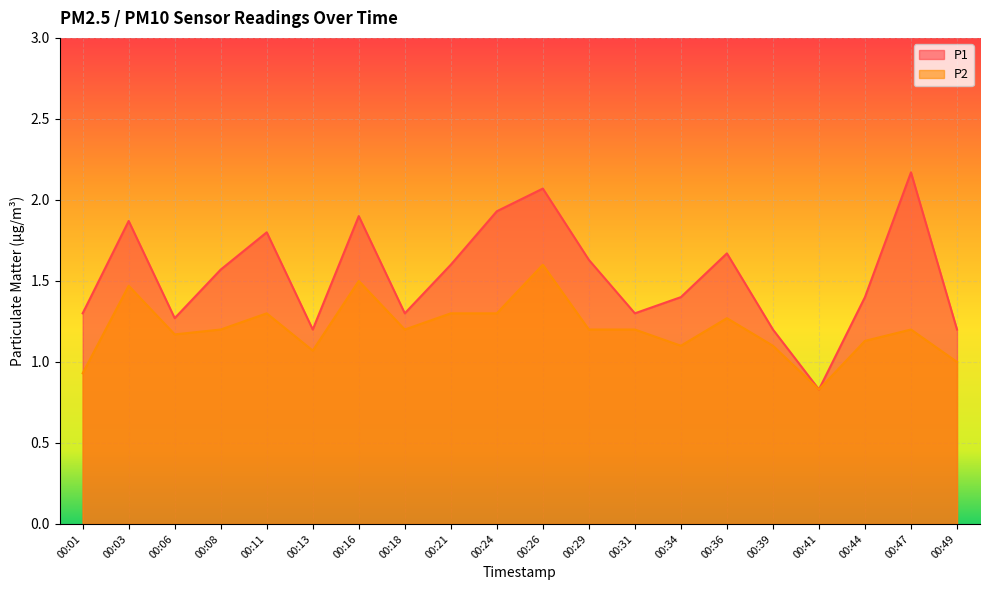

Reading left to right, extract all data points from this chart.

P1: 1.3	1.9	1.3	1.6	1.8	1.2	1.9	1.3	1.6	1.9	2.1	1.6	1.3	1.4	1.7	1.2	0.8	1.4	2.2	1.2
P2: 0.9	1.5	1.2	1.2	1.3	1.1	1.5	1.2	1.3	1.3	1.6	1.2	1.2	1.1	1.3	1.1	0.8	1.1	1.2	1.0